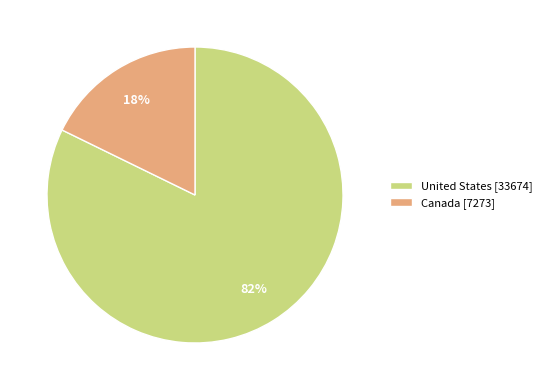

What percentage is the Canada slice, to the nearest percent?

18%